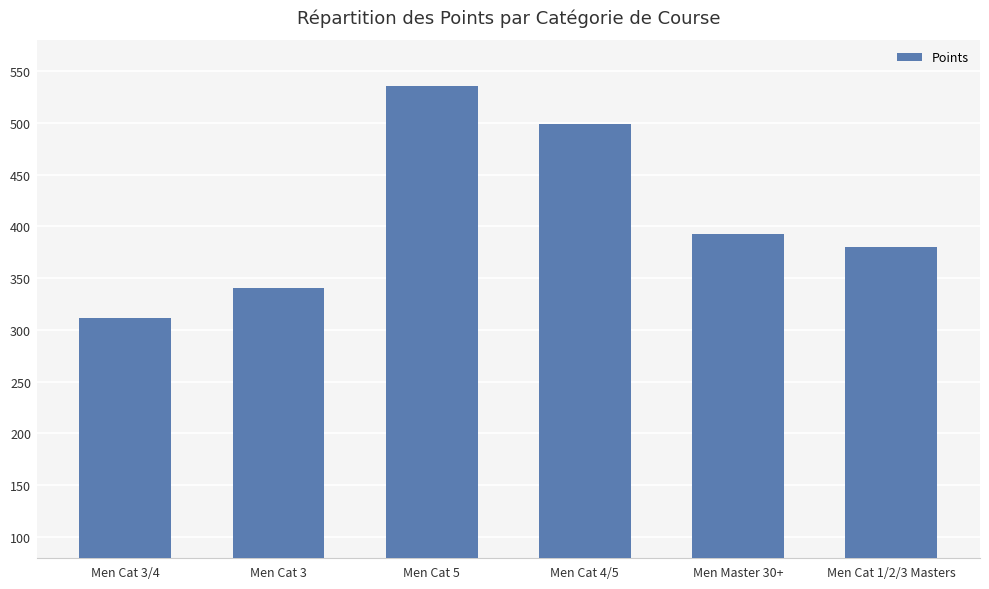

What is the difference between the maximum and minimum values?

224.1